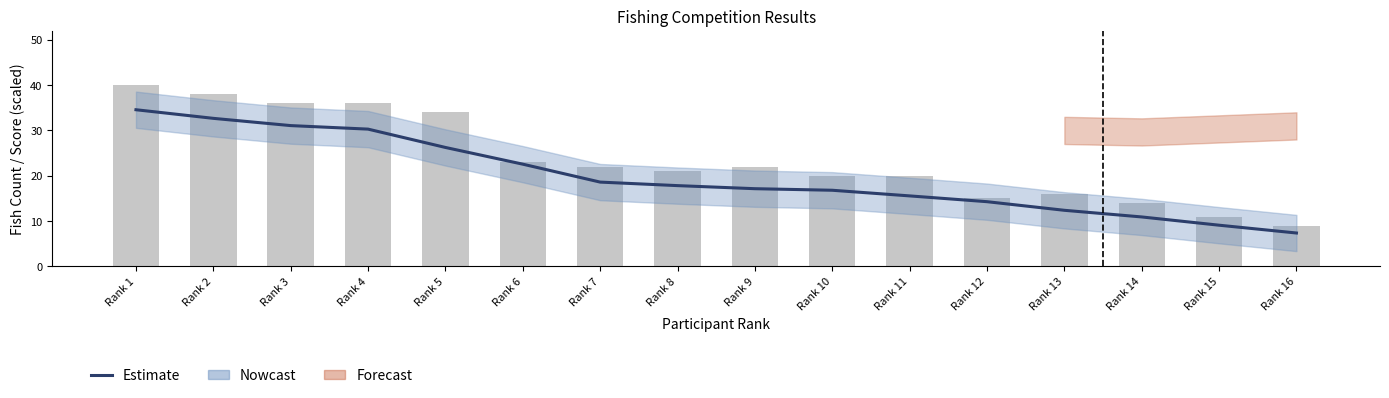

Approximately how many times larger is the value at Rank 9 compared to Rank 15?

1.9